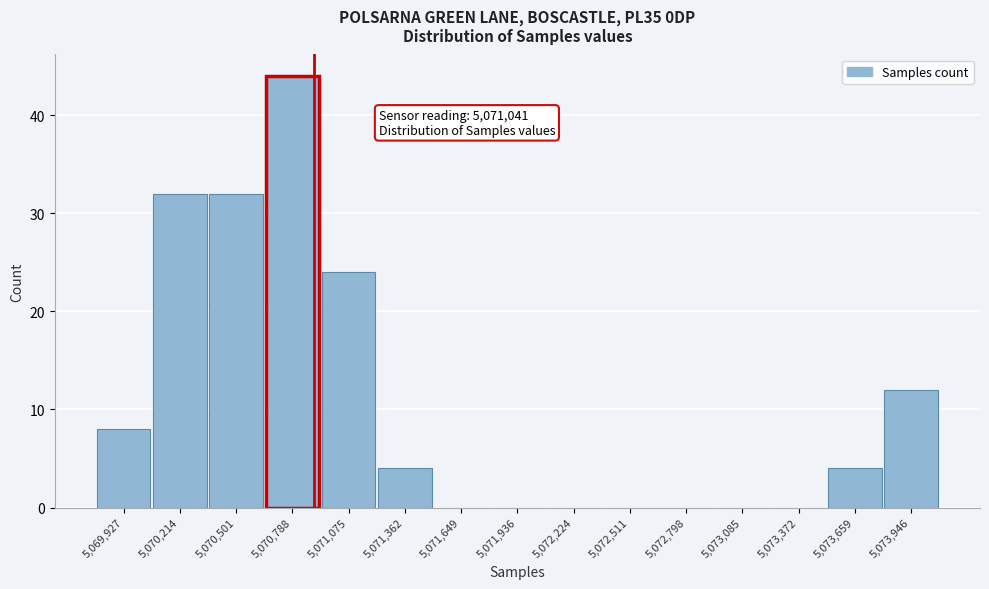

Reading left to right, transcribe all the data shown in this chart.

5,069,927=8	5,070,214=32	5,070,501=32	5,070,788=44	5,071,075=24	5,071,362=4	5,071,649=0	5,071,936=0	5,072,224=0	5,072,511=0	5,072,798=0	5,073,085=0	5,073,372=0	5,073,659=4	5,073,946=12